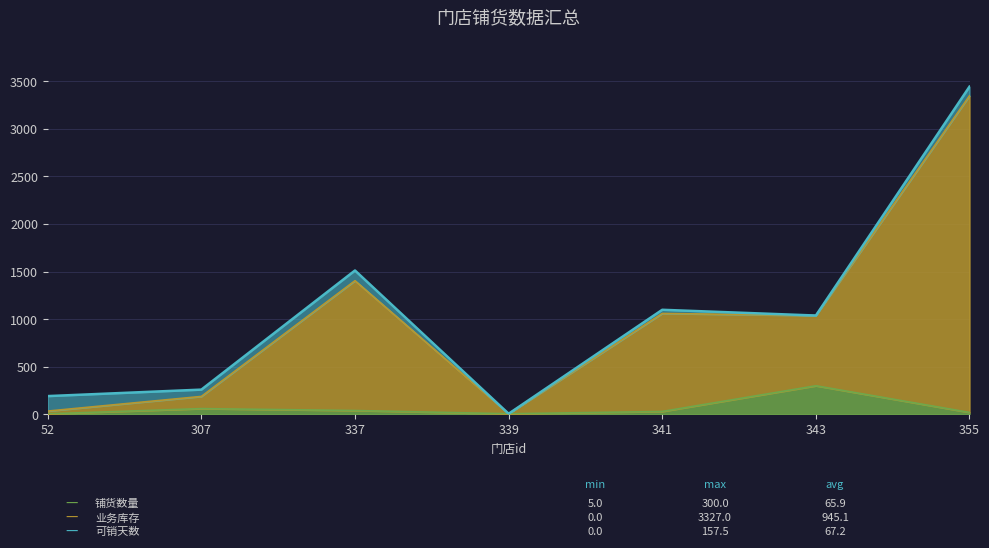

Where does the 业务库存 series first go above 1038?

337